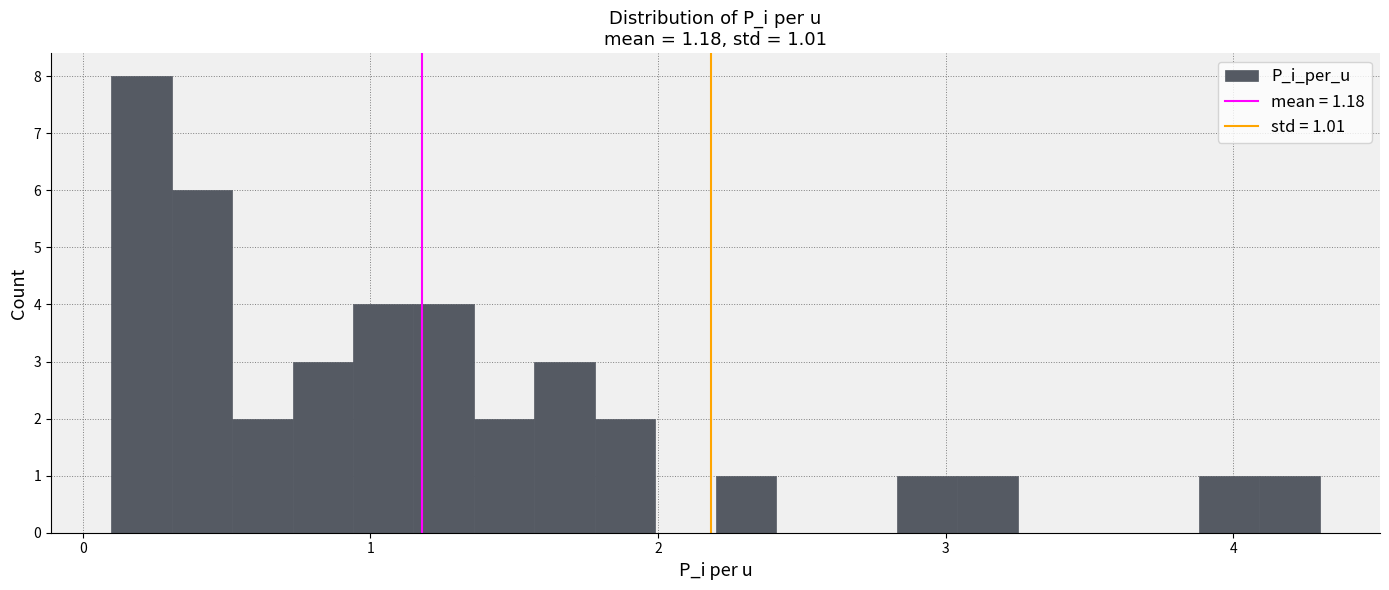

Read against the x-axis, roughly where is the centre of the tallest bar?

0.2